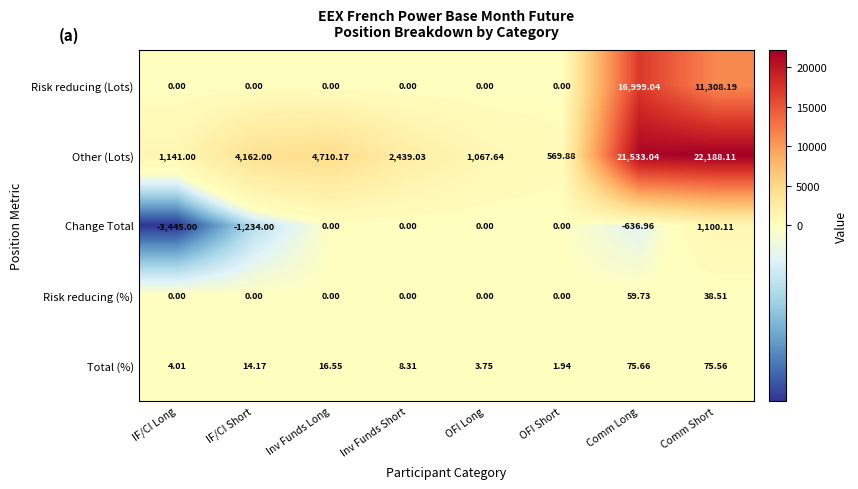

Count the number of categories in the chart.

8